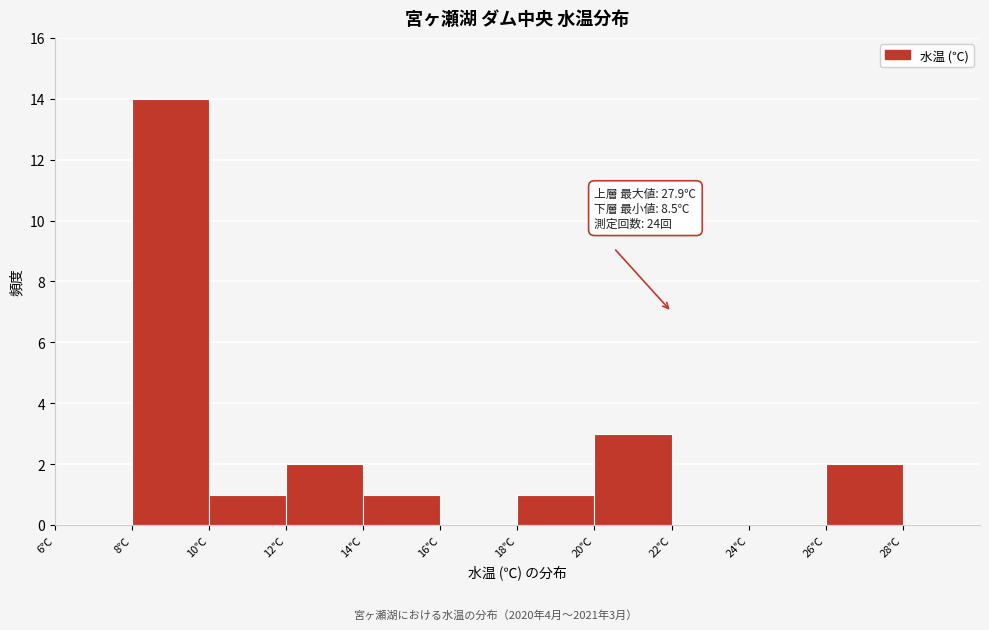

Which range on the x-axis has the tallest bar?

8 to 10